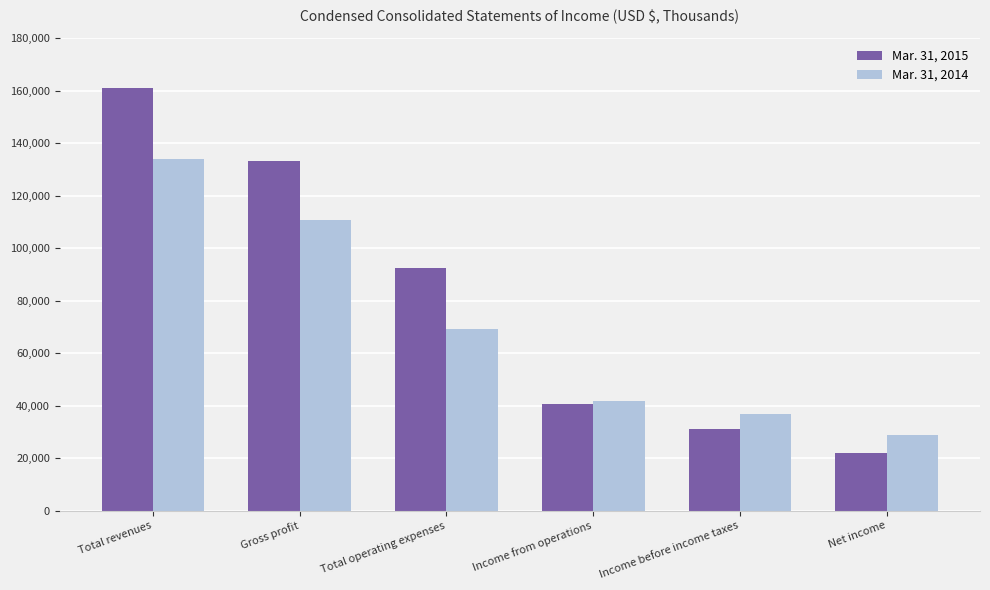

Where does the Mar. 31, 2014 series first go above 69151?

Total revenues